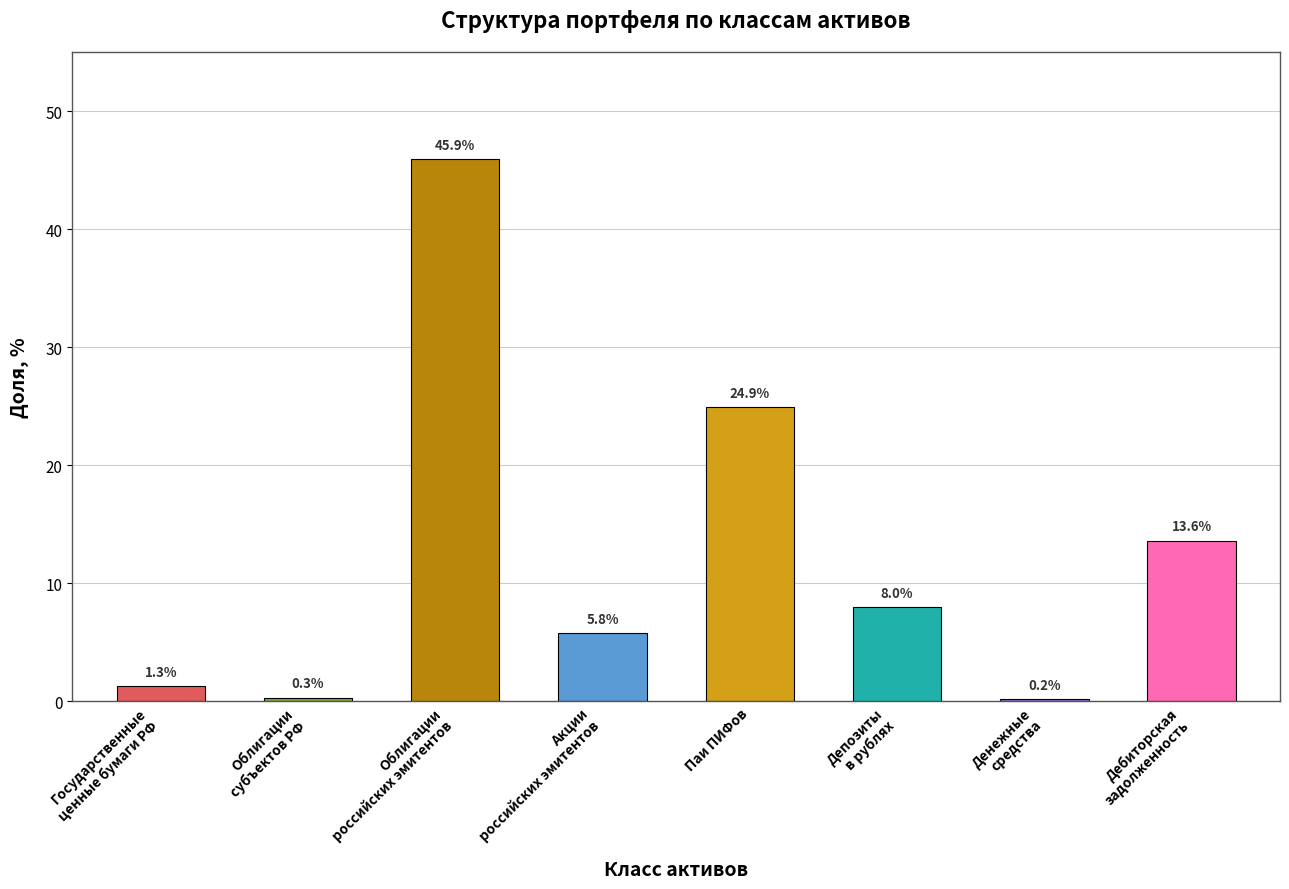

How many series are shown in this chart?

1